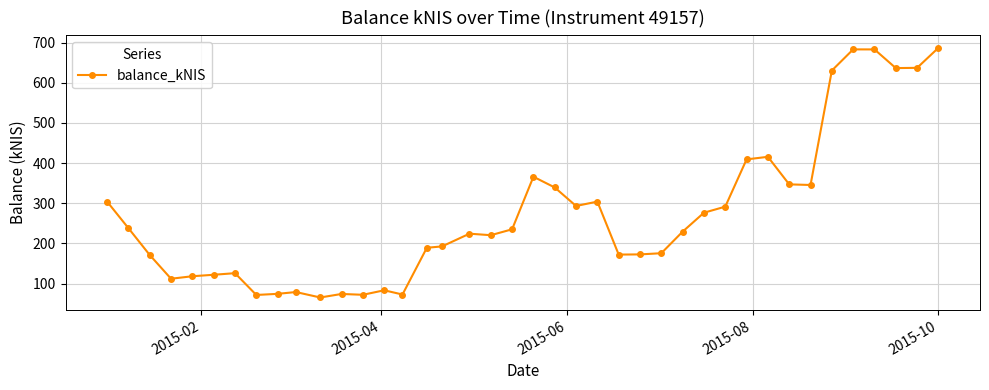

What is the average value?

273.4